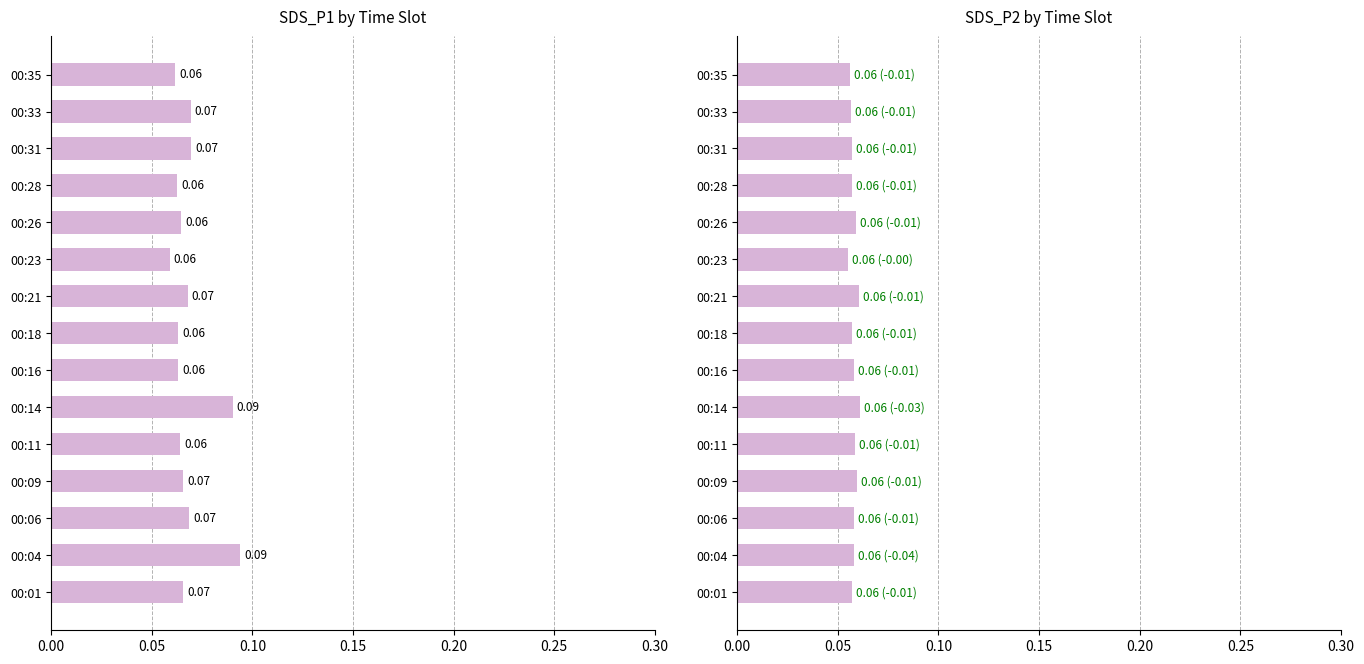

Rank the series by their average value, from highest to lowest.

SDS_P1, SDS_P2